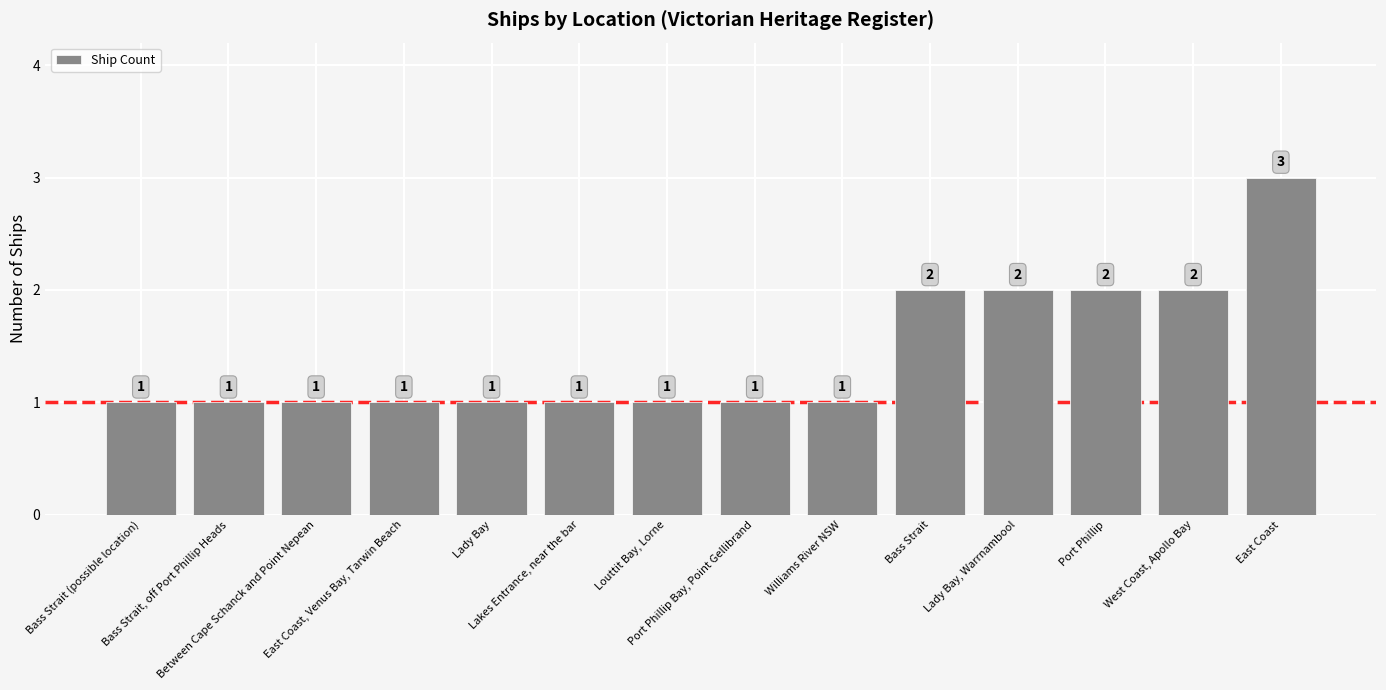

The chart shows a value of 2 at Bass Strait. True or false?

True